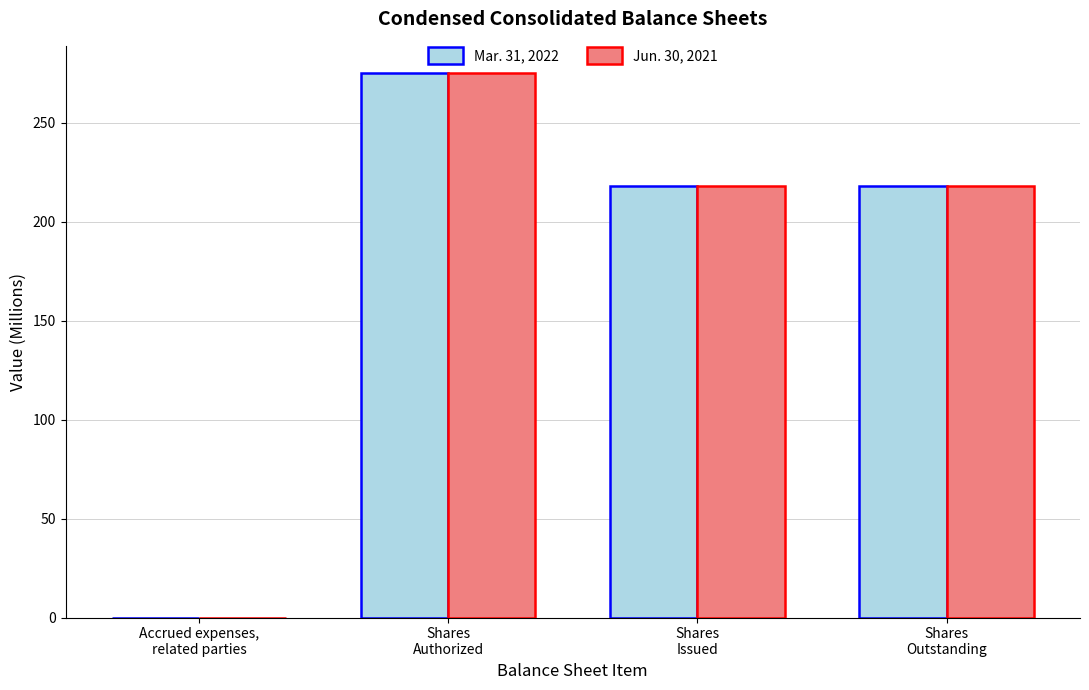

What is the highest value of the Jun. 30, 2021 series?

275.0